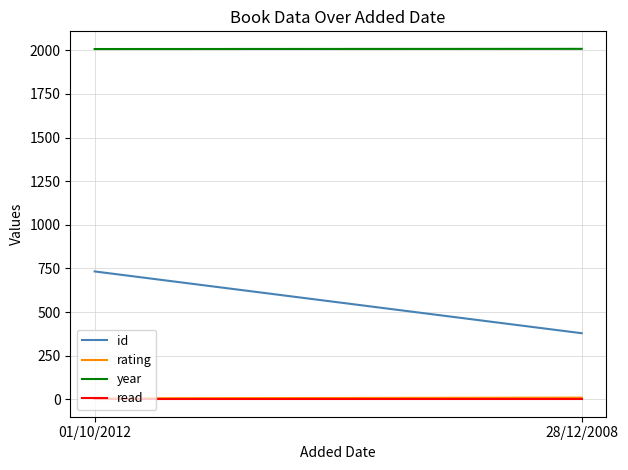

What is the minimum value shown in the chart?

1